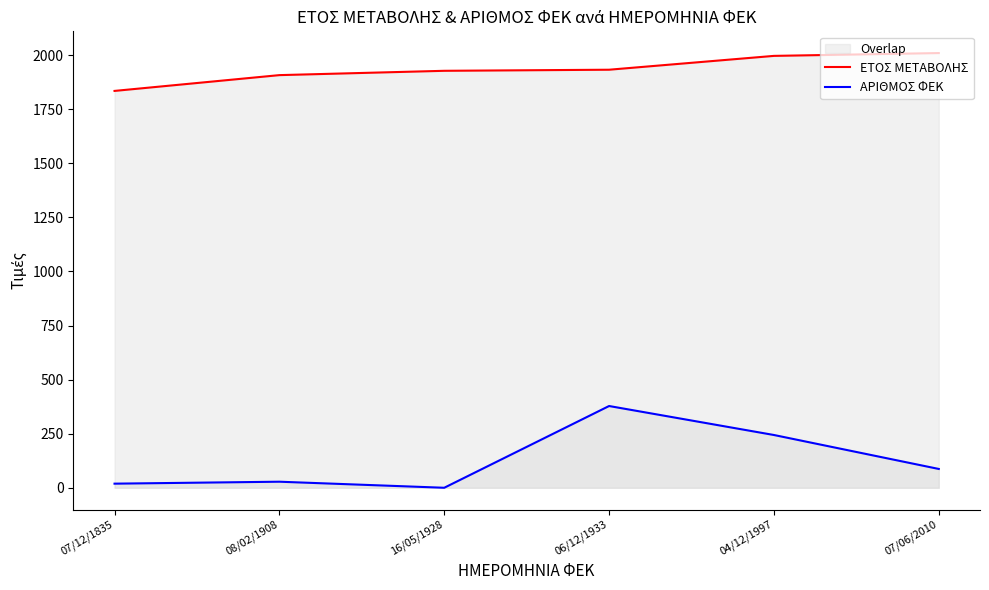

What is the total value across all series at 06/12/1933?

2311